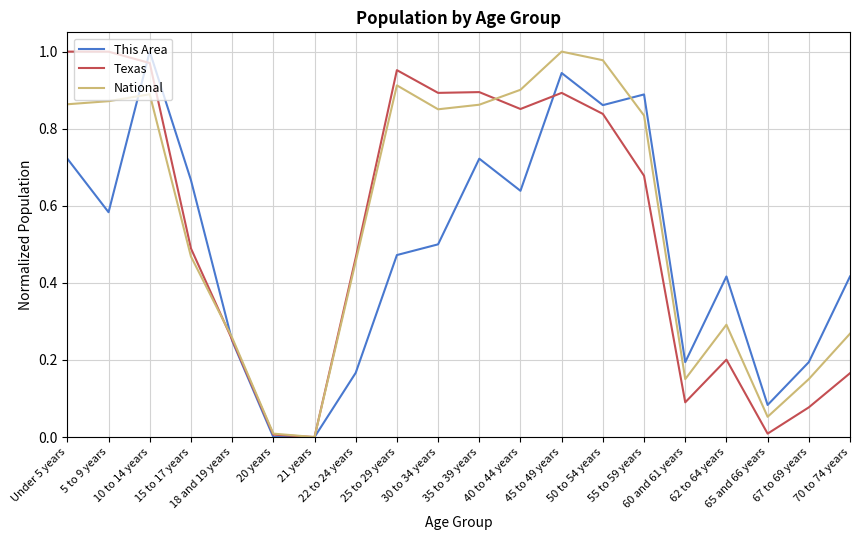

What value does the This Area series have at 30 to 34 years?

0.5